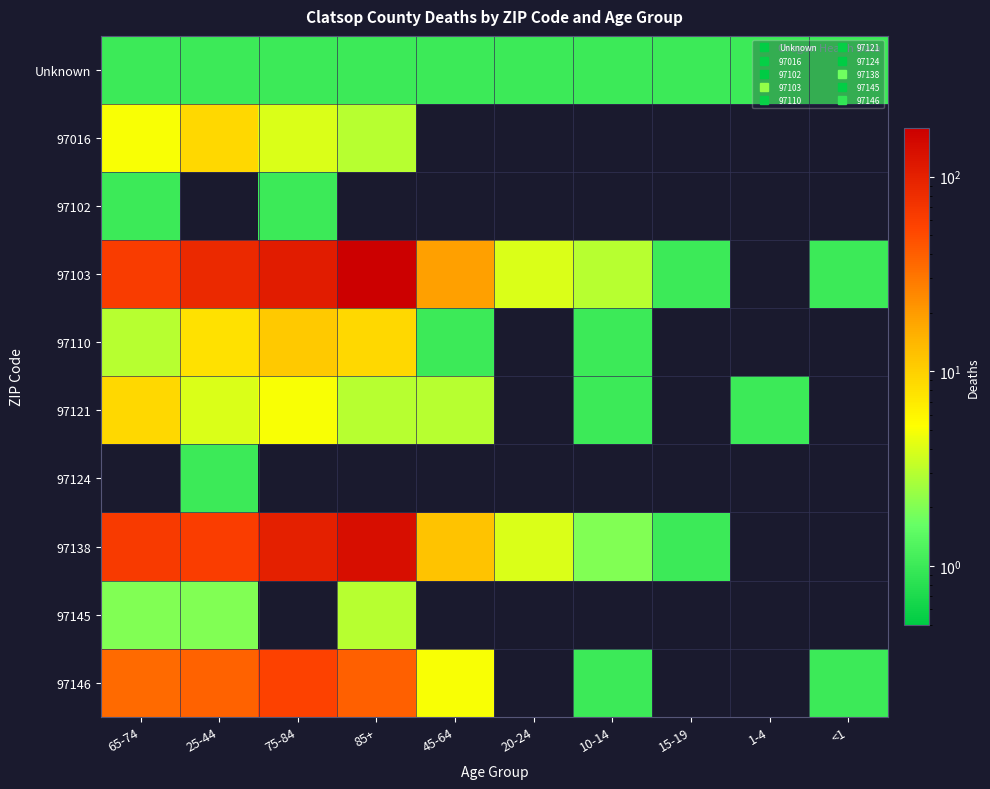

Rank the series by their maximum value, from lowest to highest.

Unknown, 97102, 97124, 97145, 97016, 97121, 97110, 97146, 97138, 97103